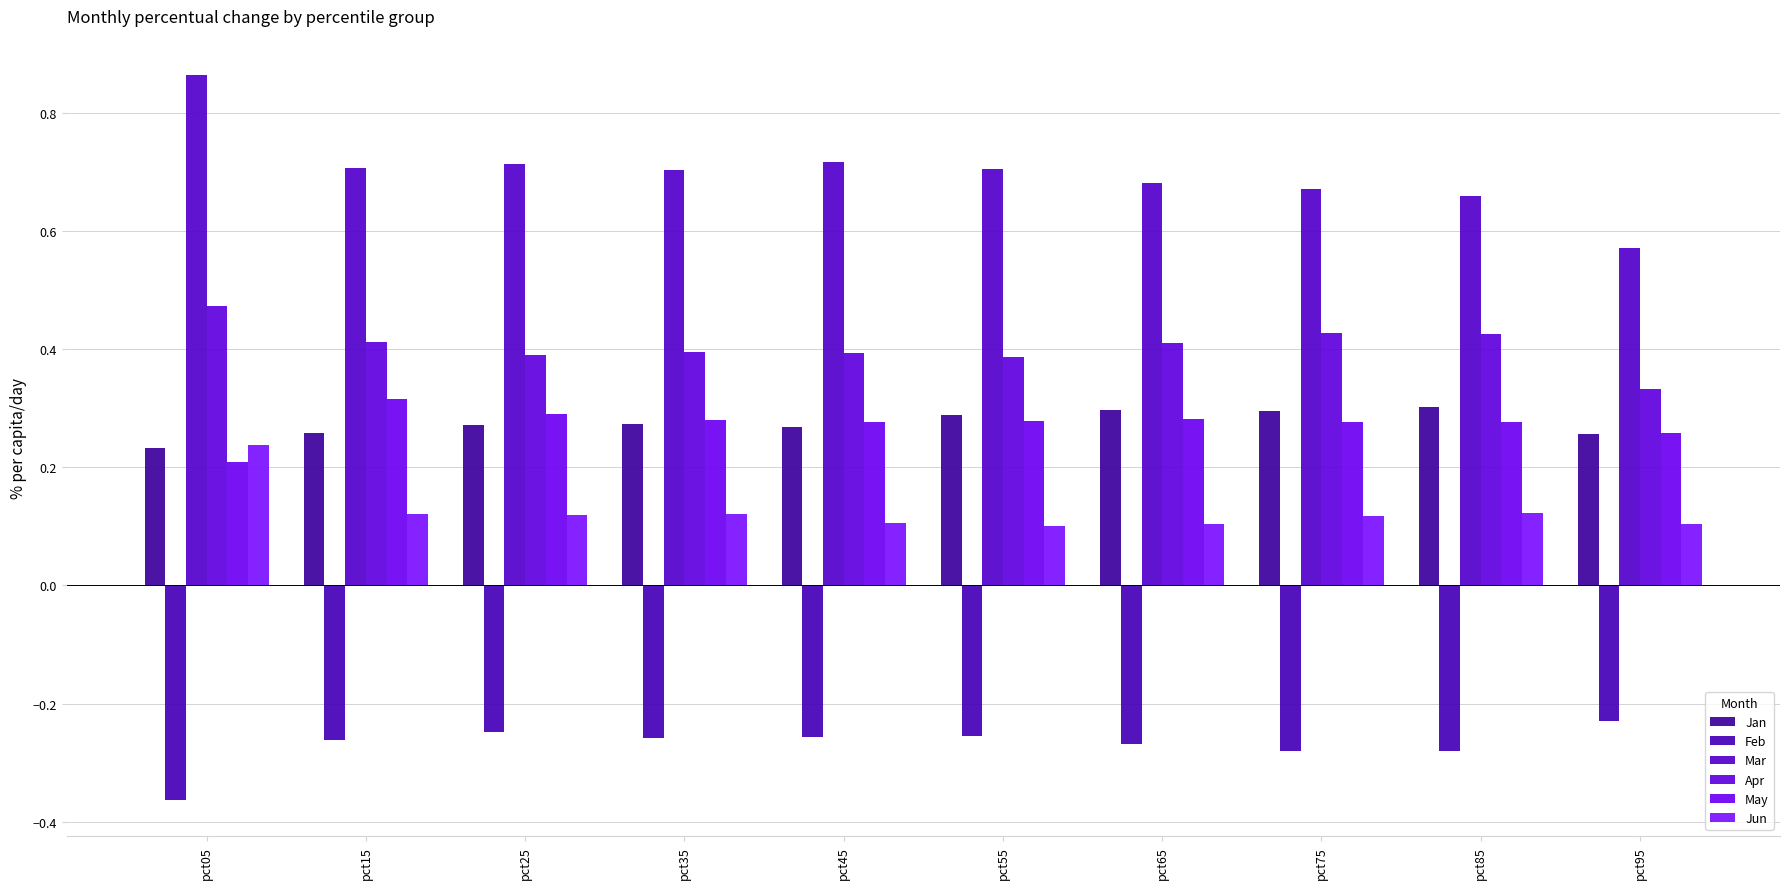

What is the sum of the Jun values at pct15 and pct85?

0.2